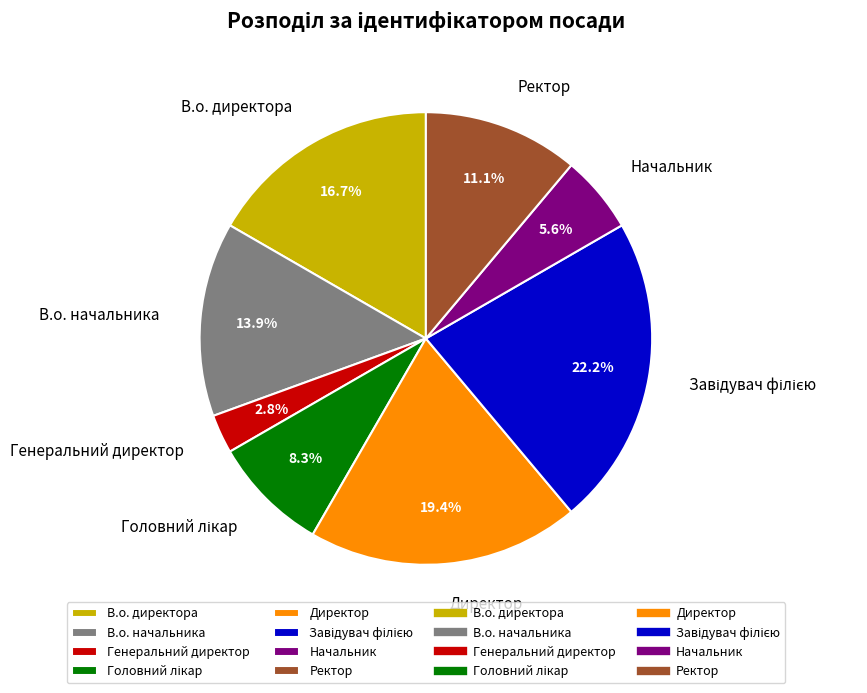

True or false: В.о. начальника accounts for 23% of the total.

False